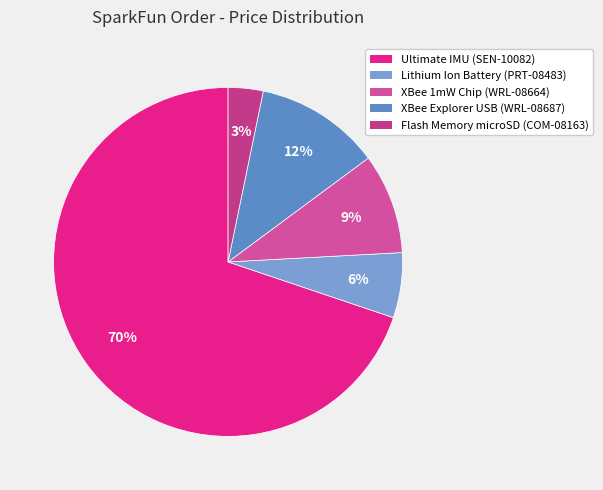

Count the number of slices in the pie.

5